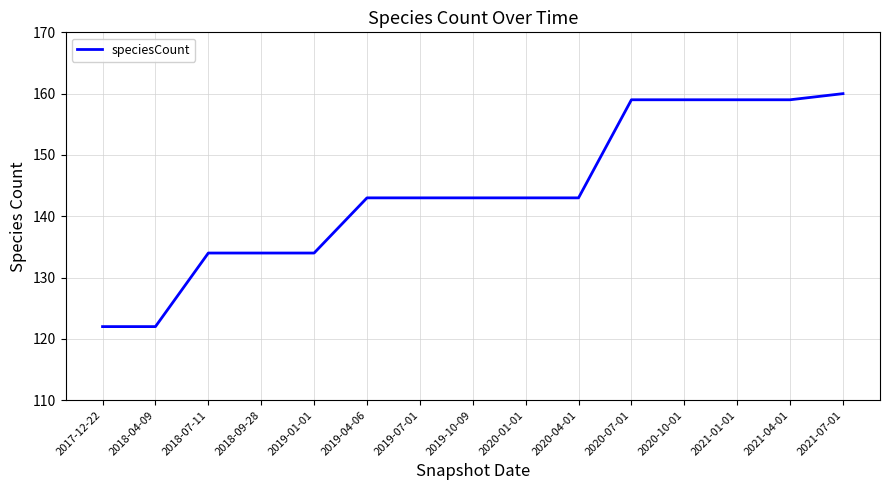

What is the difference between the maximum and minimum values?

38